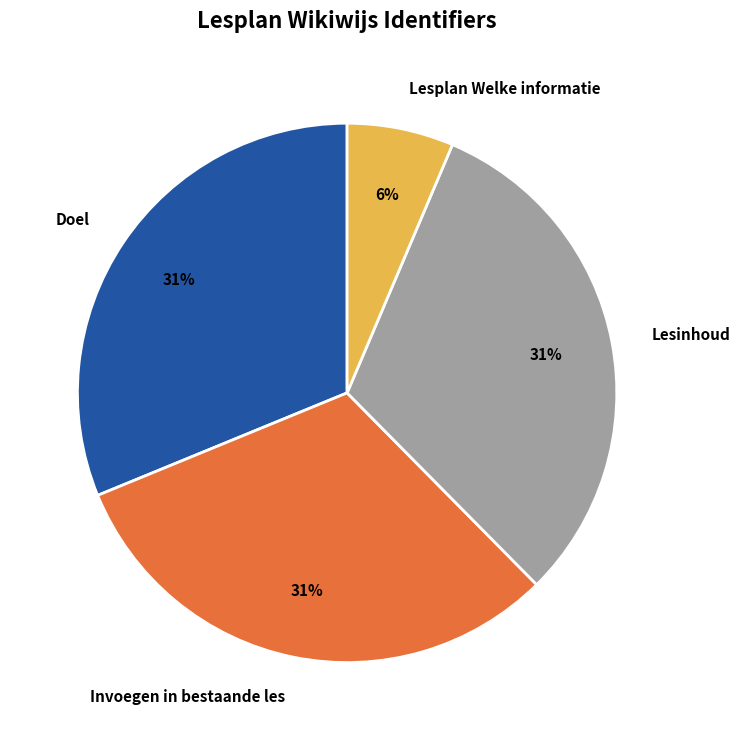

What is the ratio of the value at Lesinhoud to the value at Invoegen in bestaande les?

1.0